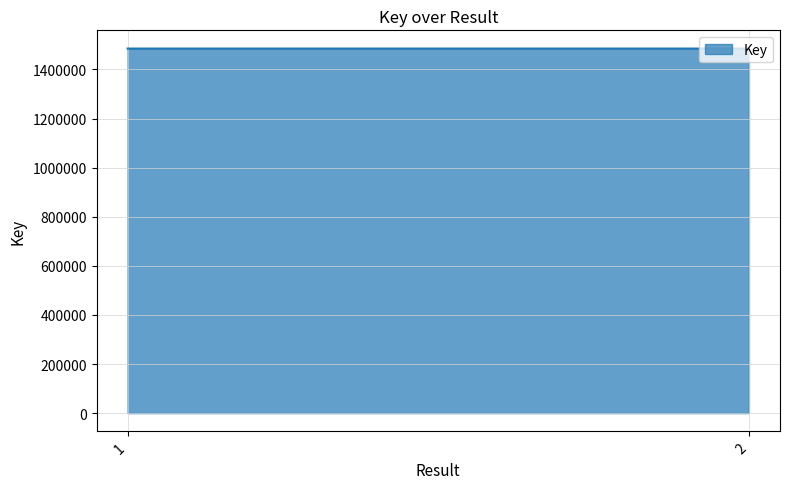

Approximately how many times larger is the value at 2 compared to 1?

1.0